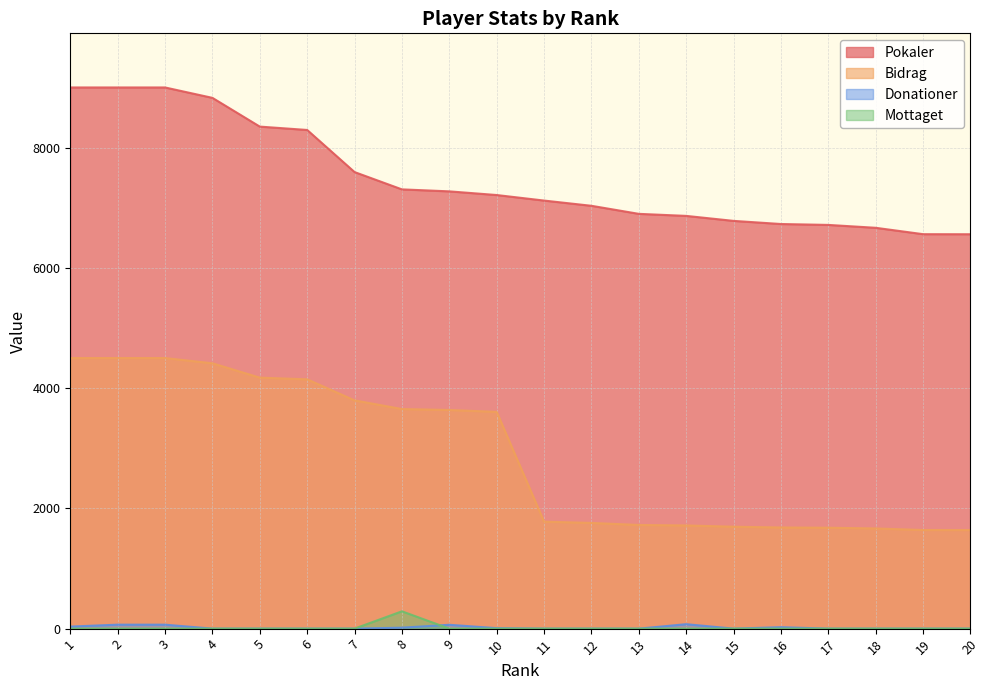

What are all the series names shown in the legend?

Pokaler, Bidrag, Donationer, Mottaget